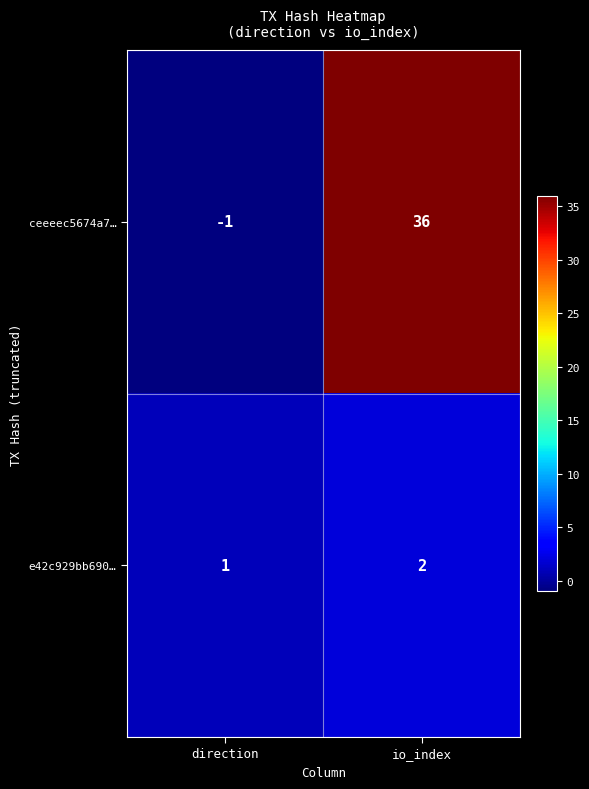

Is it true that ceeeec5674a7… equals 36 at io_index?

True